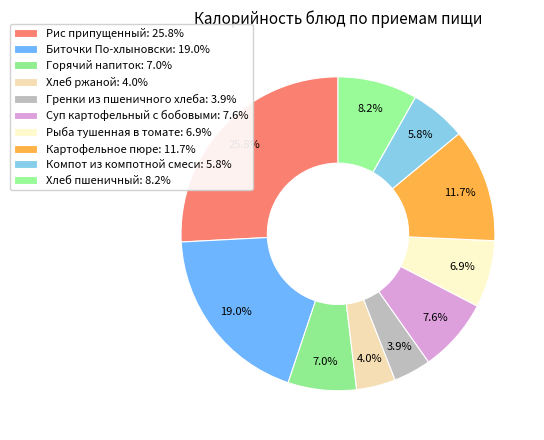

Does Хлеб пшеничный represent more than half of the total?

No